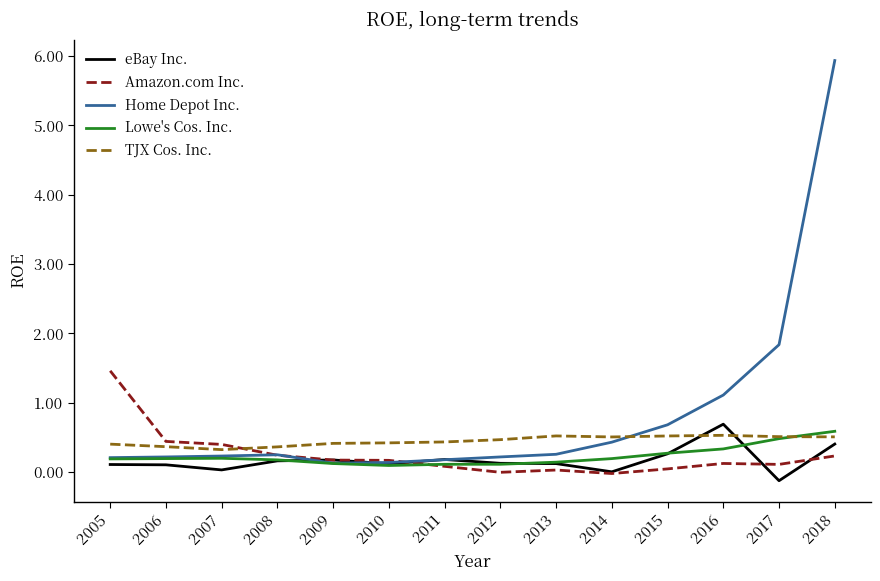

What are all the series names shown in the legend?

eBay Inc., Amazon.com Inc., Home Depot Inc., Lowe's Cos. Inc., TJX Cos. Inc.